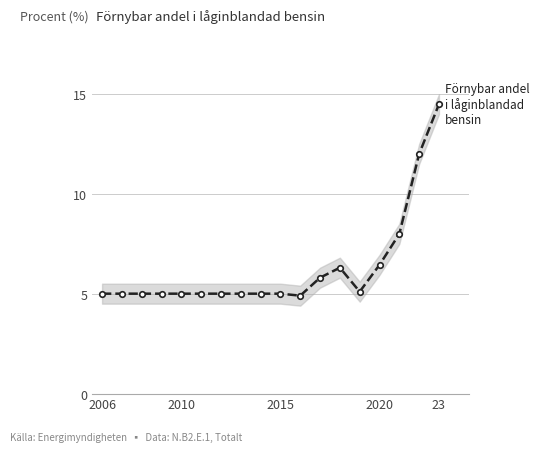

How many points are higher than both their immediate neighbors (excluding endpoints)?

1